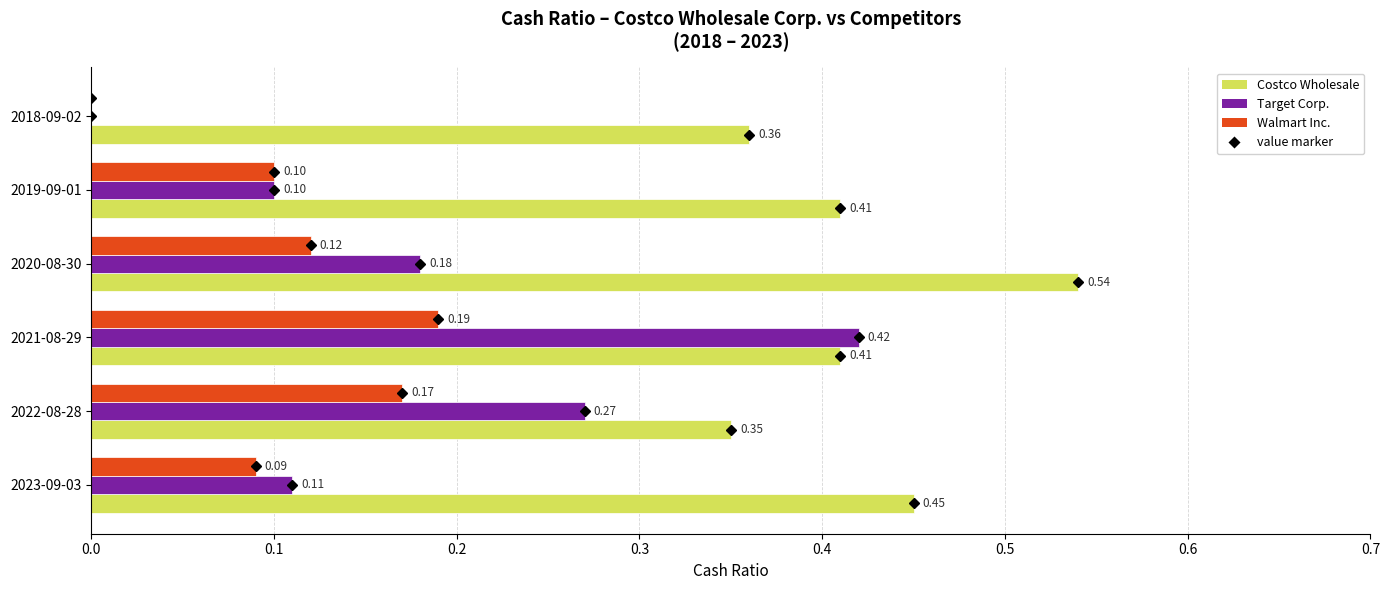

Between 2022-08-28 and 2019-09-01, which series saw the biggest shift?

Target Corp.